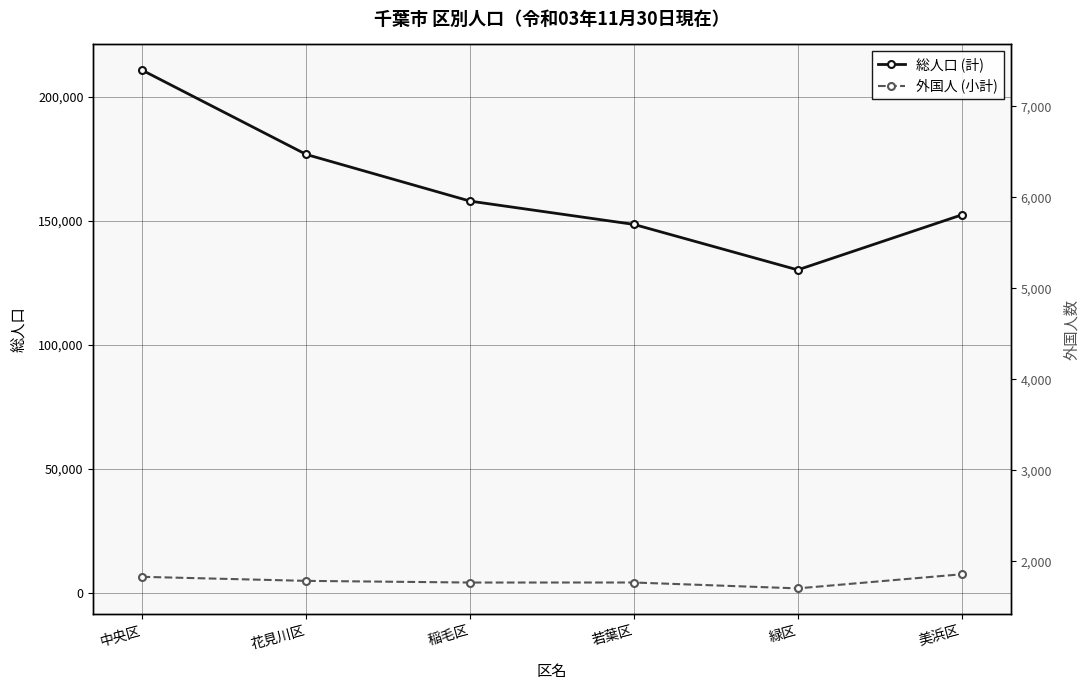

What is the lowest value of the 総人口 (計) series?

130221